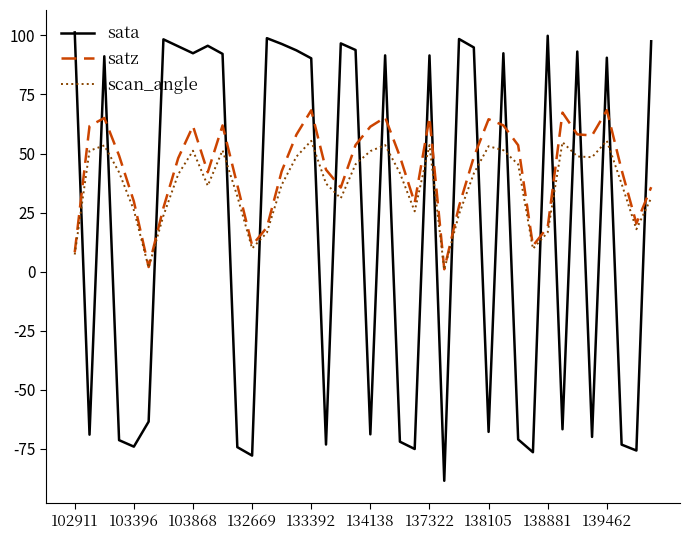

Which series has the largest range (max minus min)?

sata